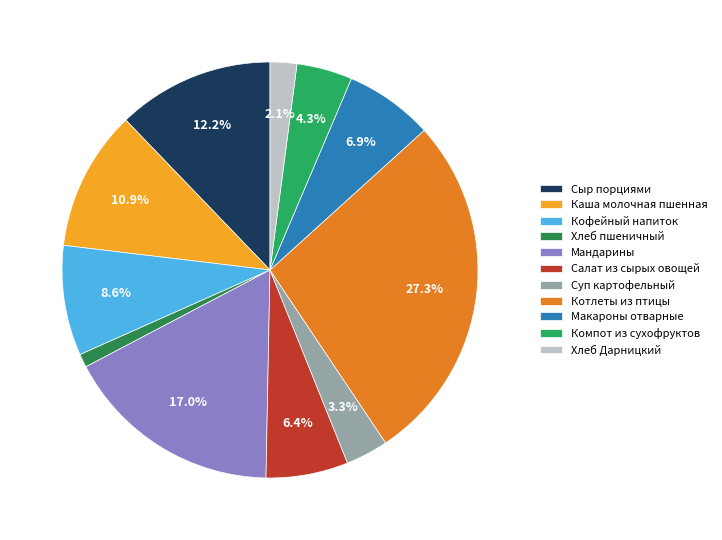

Is the sum of Котлеты из птицы and Сыр порциями greater than half?

No